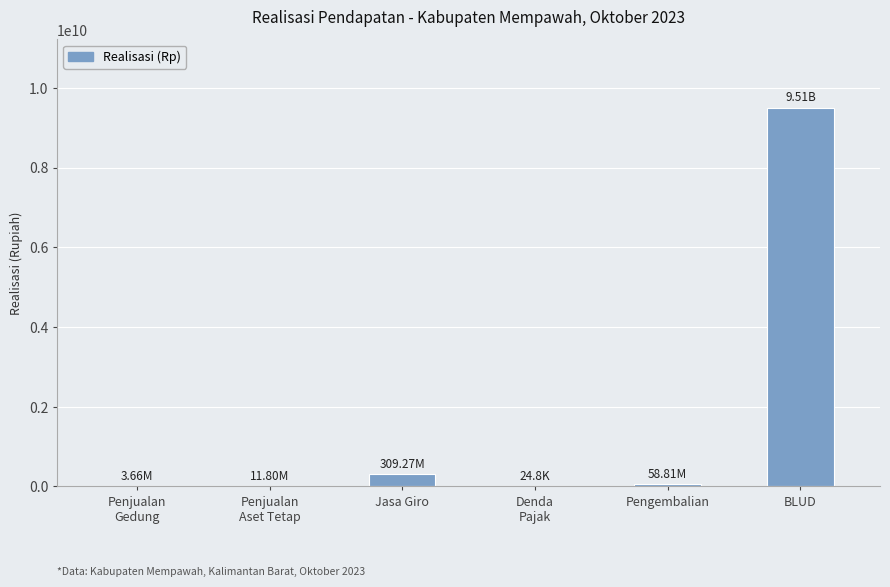

Which label corresponds to the largest value in the chart?

BLUD